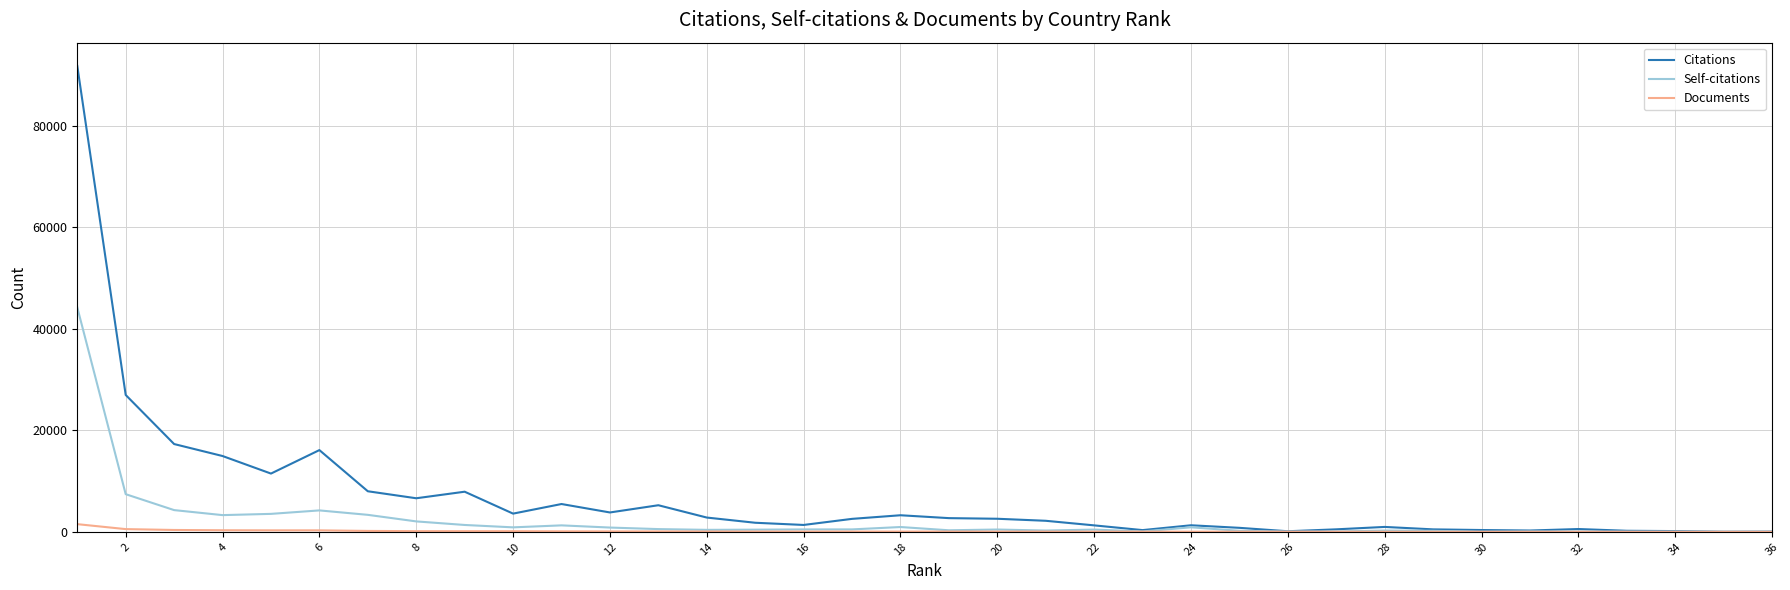

What is the maximum value for Citations?

91799